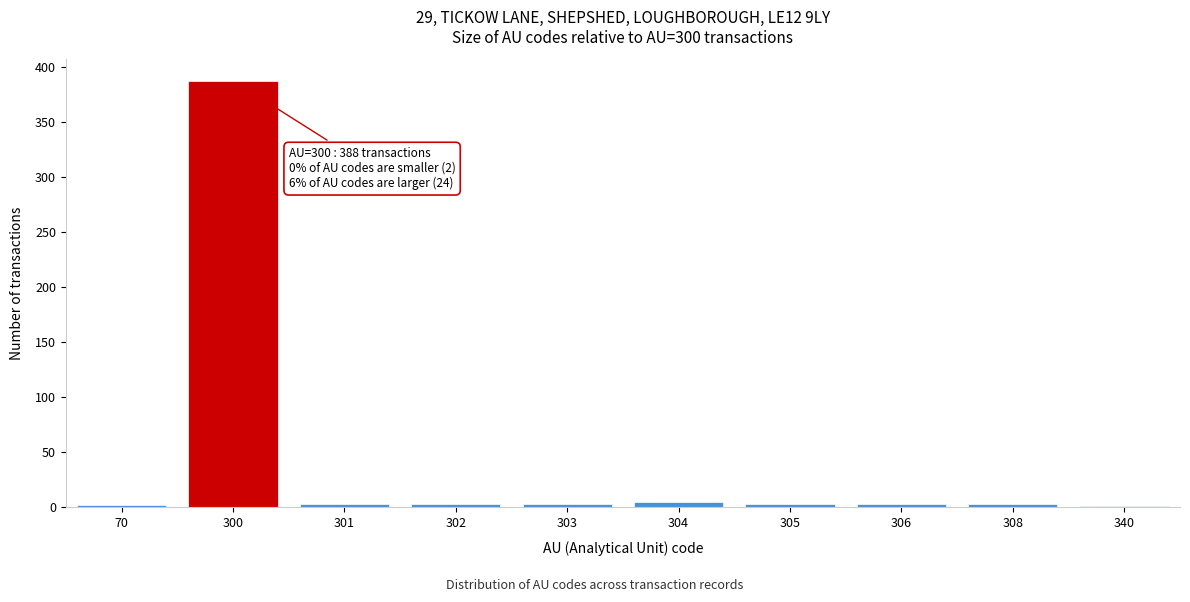

Which label corresponds to the largest value in the chart?

300